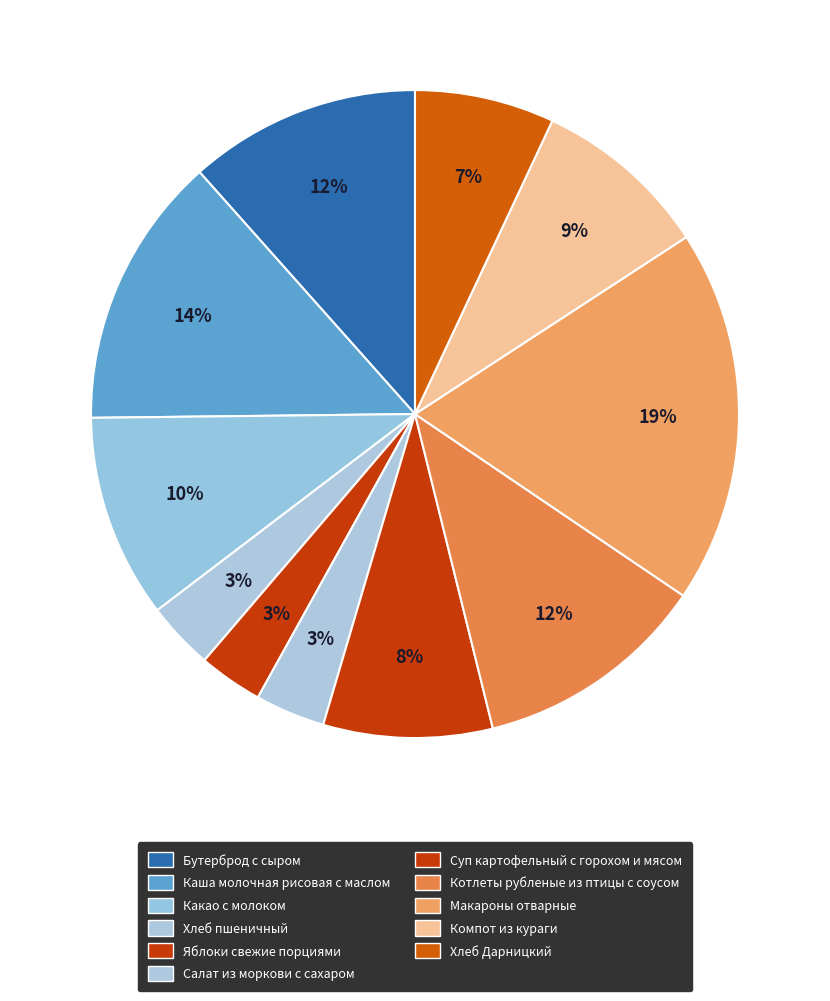

What percentage is the Суп картофельный с горохом и мясом slice, to the nearest percent?

8%